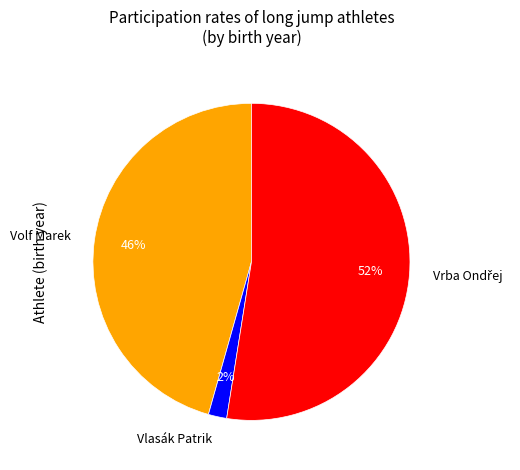

What is the smallest slice in the pie chart?

Vlasák Patrik